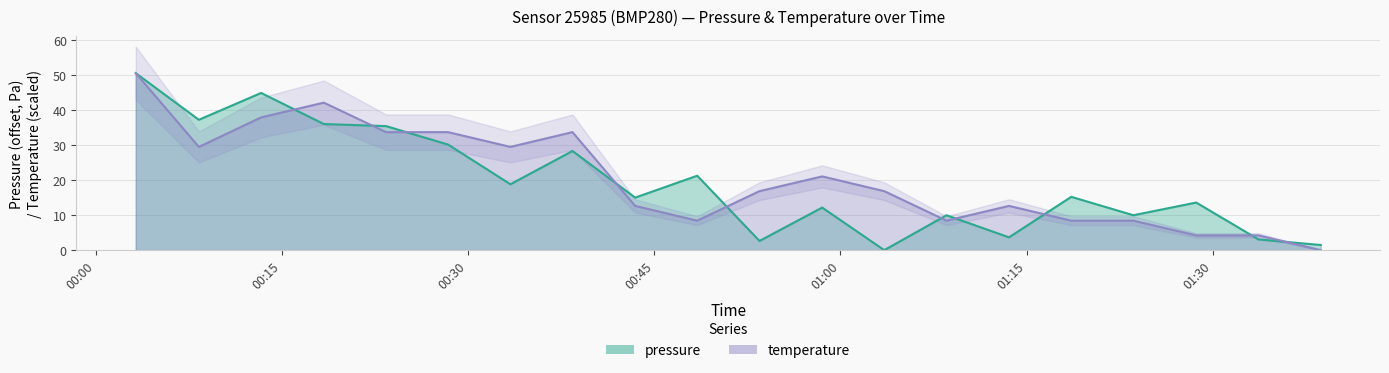

What are all the series names shown in the legend?

pressure, temperature